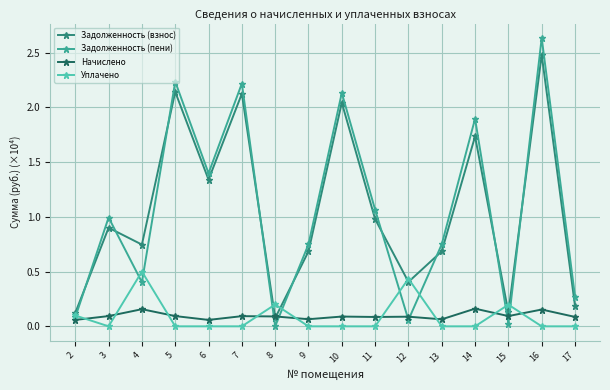

What is the total value across all series at 13?

1.5